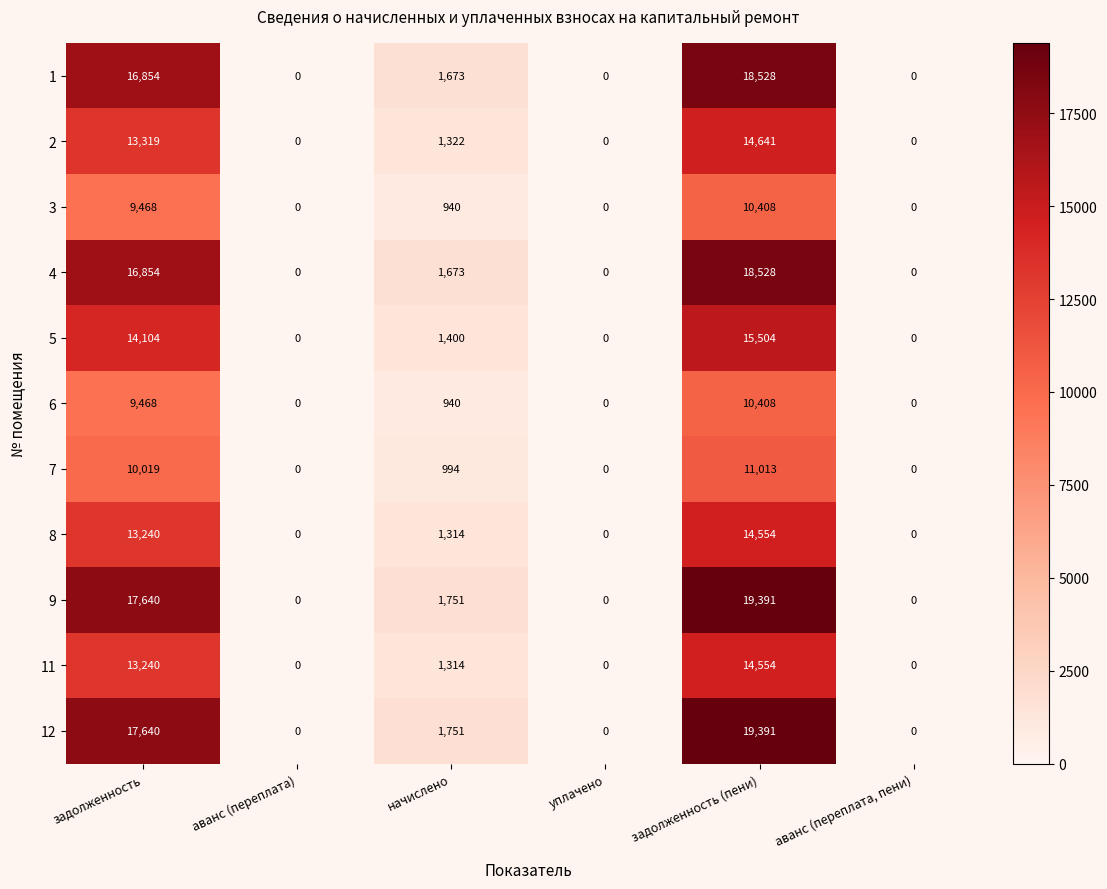

How many distinct data groups are displayed?

11